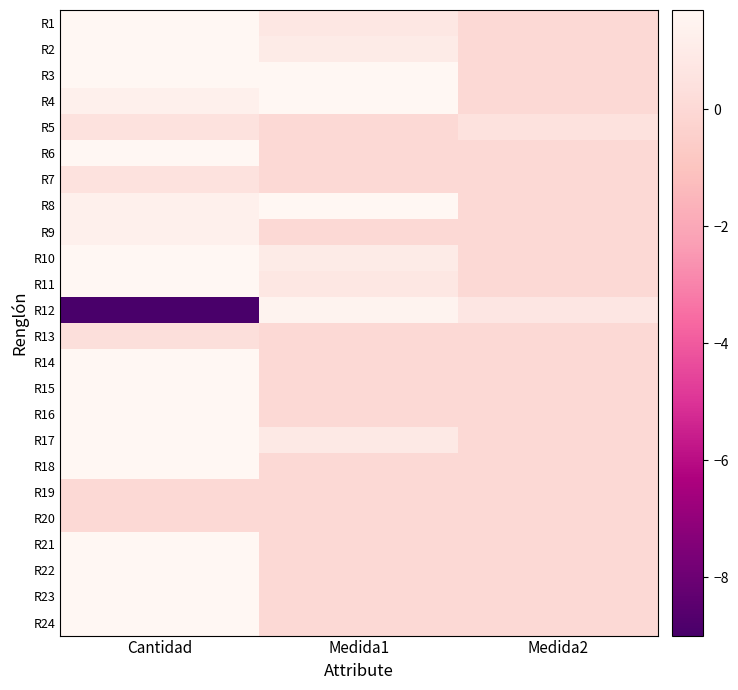

What is the total value across all series at Cantidad?

21.6